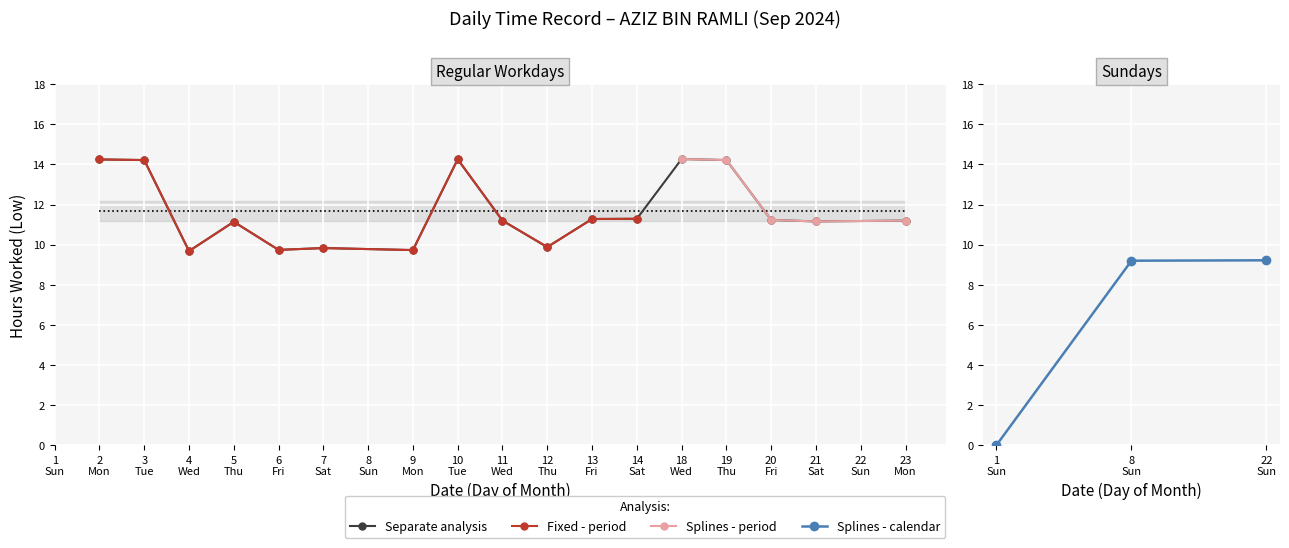

How many values are above zero?

19